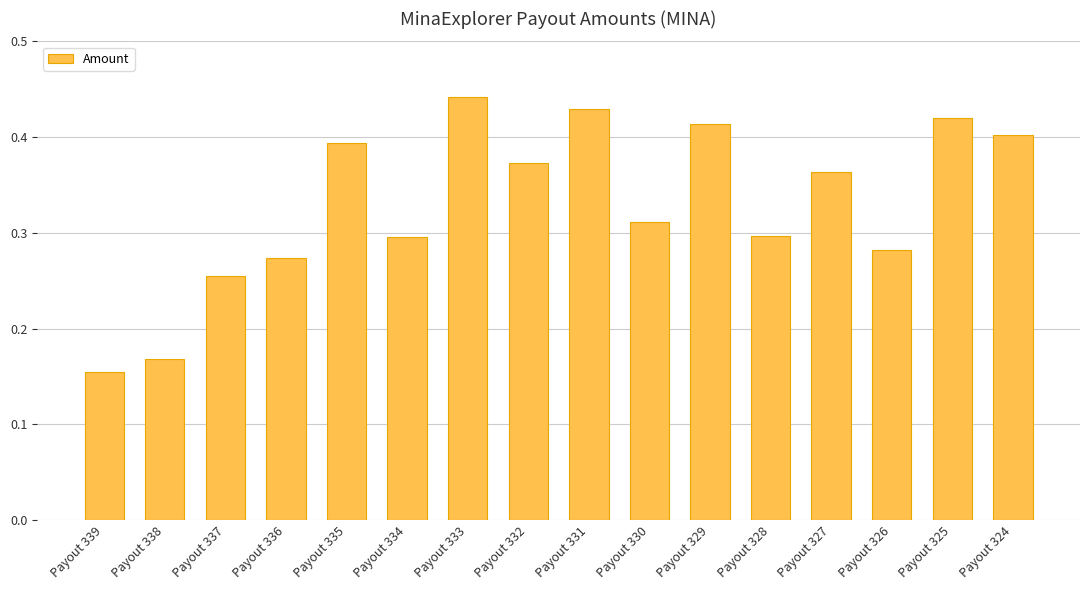

Count the values in the range 0 to 1.

16